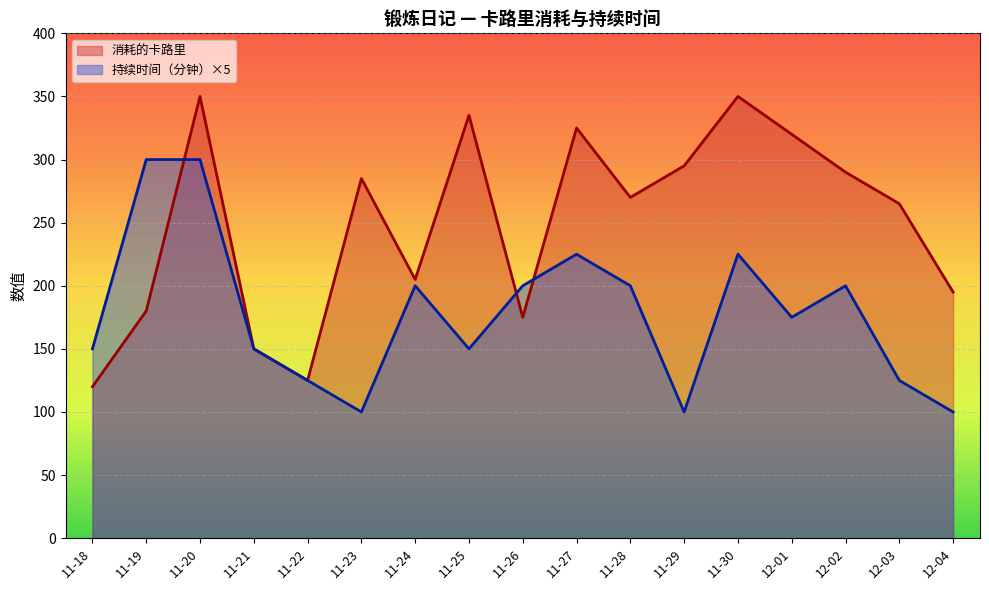

What is the average value of the 持续时间（分钟） series?

178